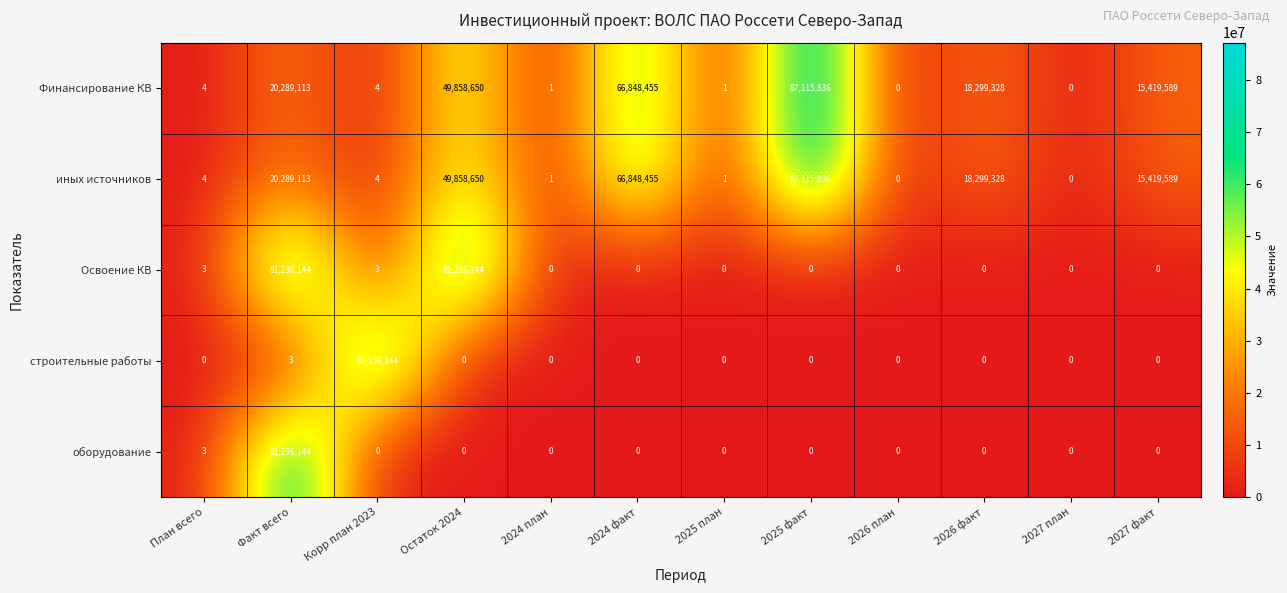

The value of оборудование at 2024 план is 0. True or false?

True